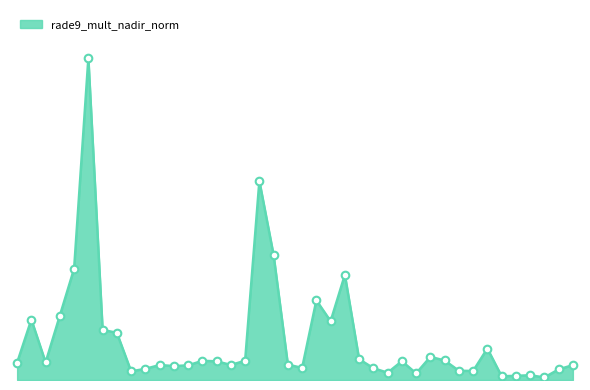

Is this an area chart (filled region under the line)?

Yes